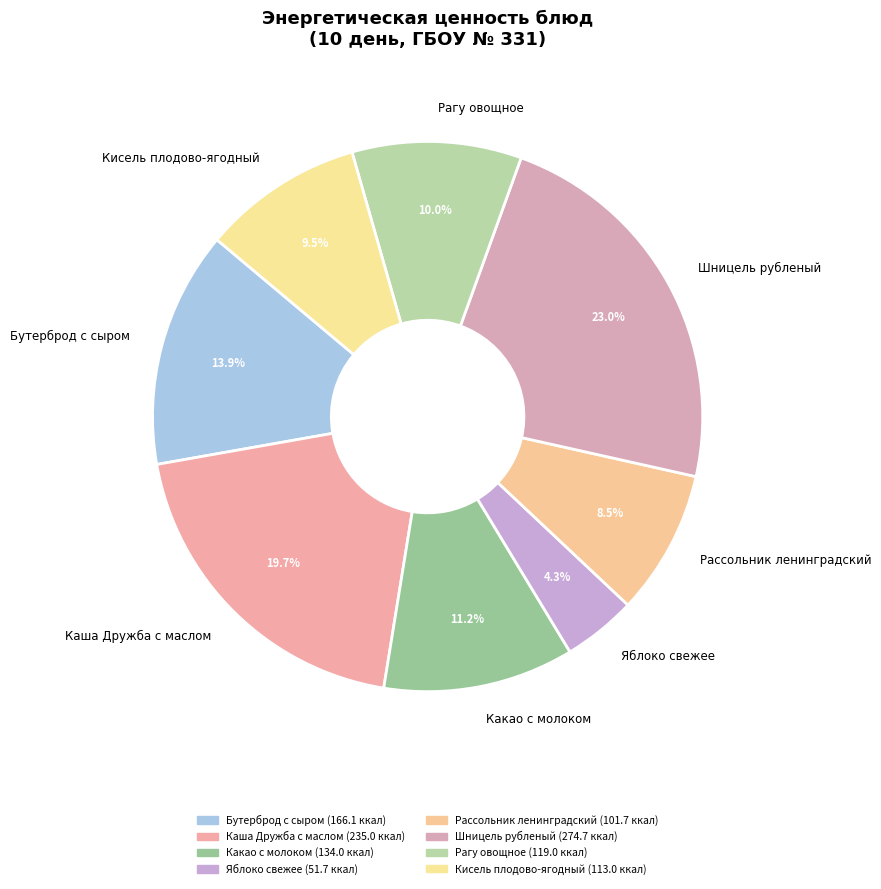

Is there any slice that represents more than half of the pie?

No